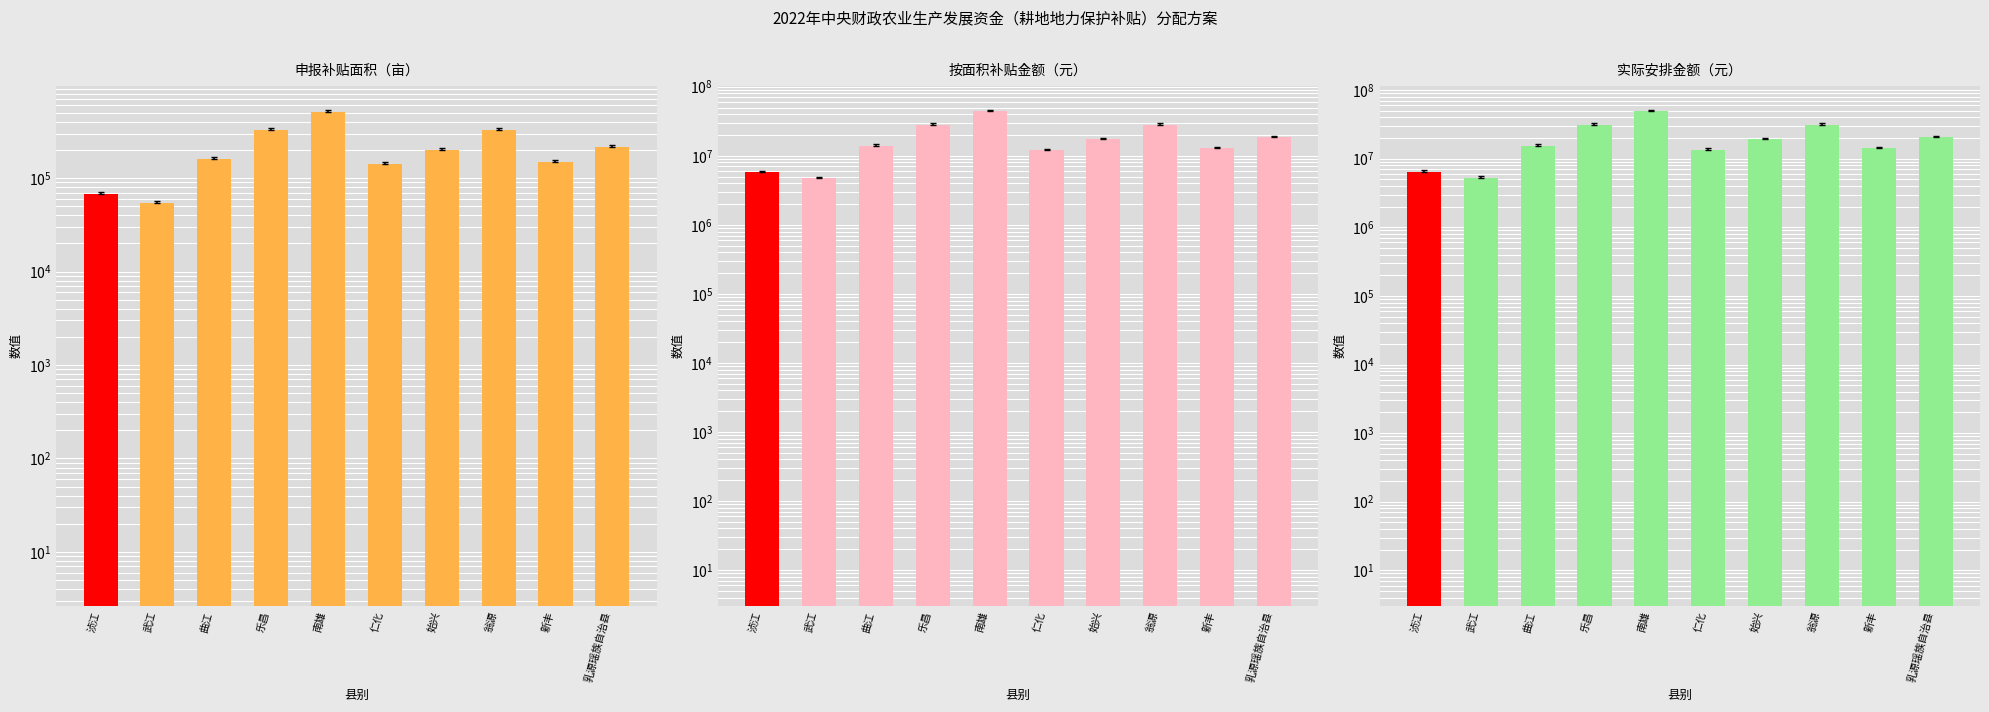

What are all the series names shown in the legend?

申报补贴面积（亩）, 按面积补贴金额（元）, 实际安排金额（元）